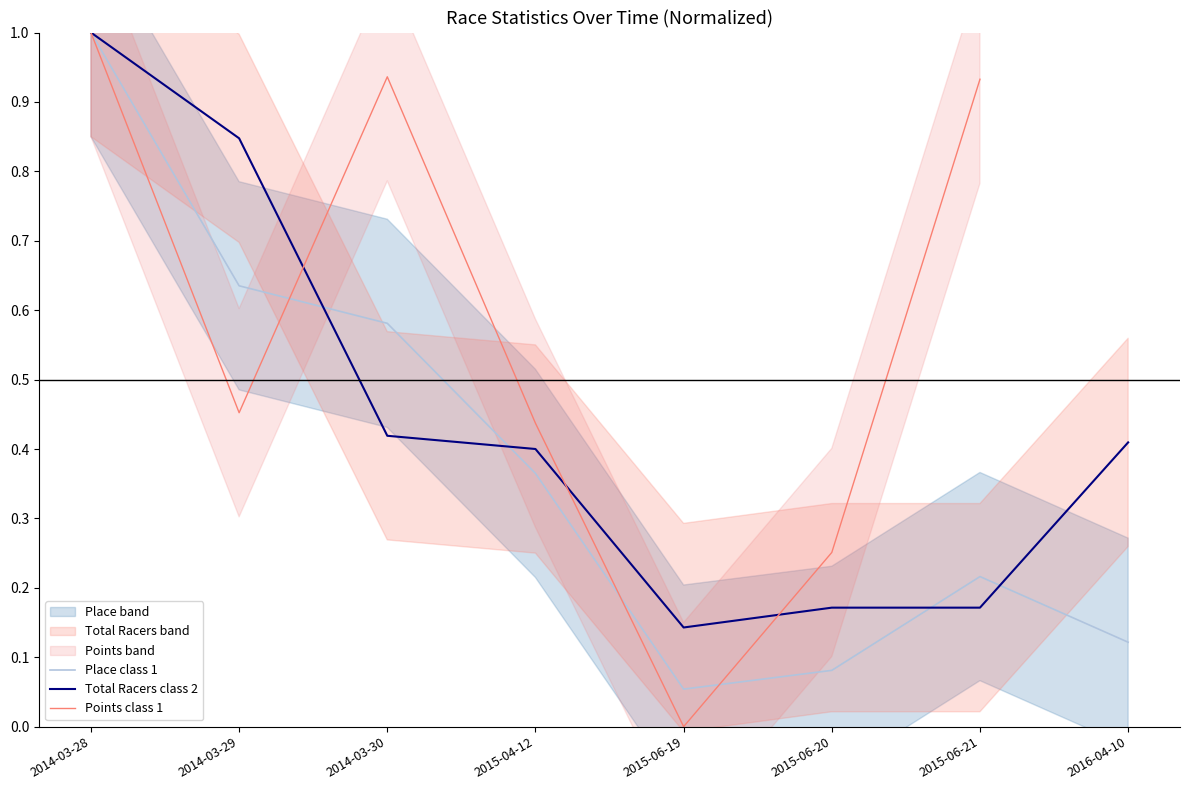

The Place class 1 series shows 1.0 at 2014-03-28. True or false?

True